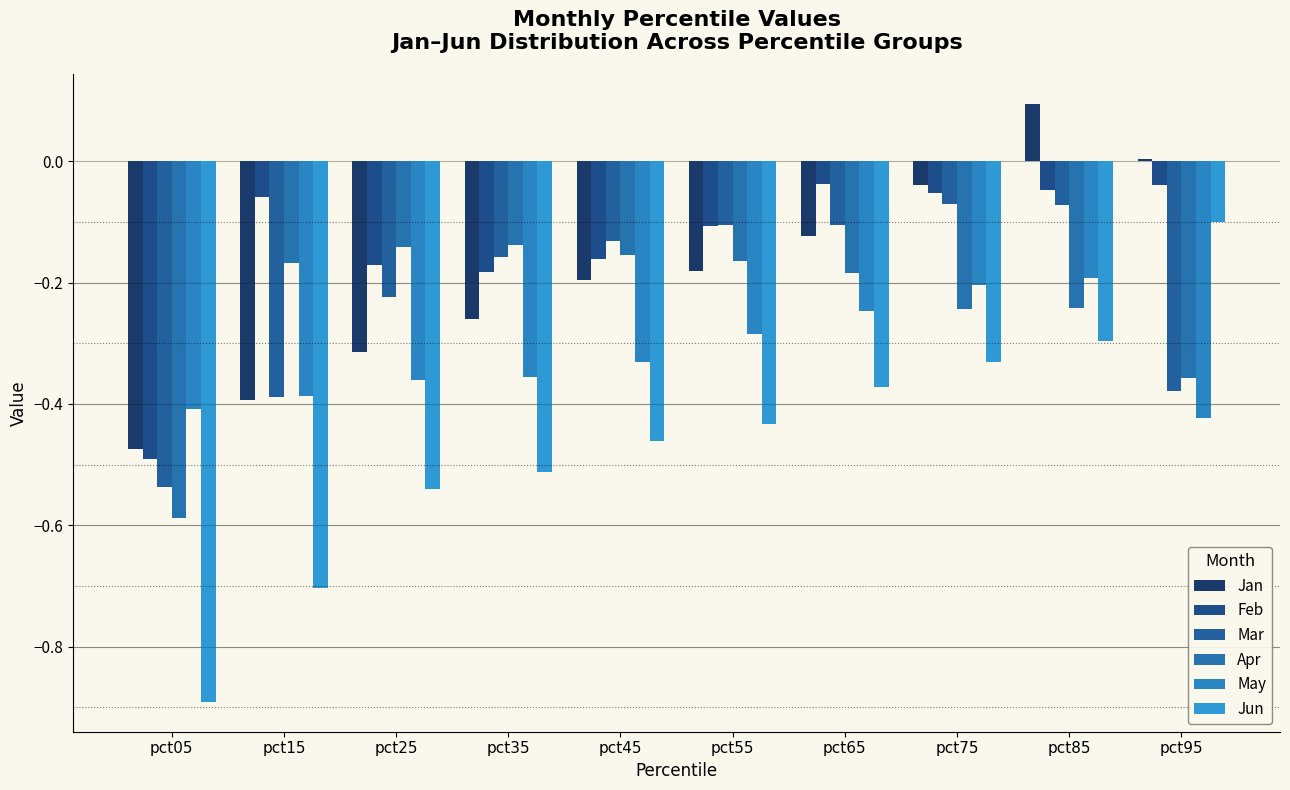

What is the value of the Jan bar at the 4th from the left?

-0.3